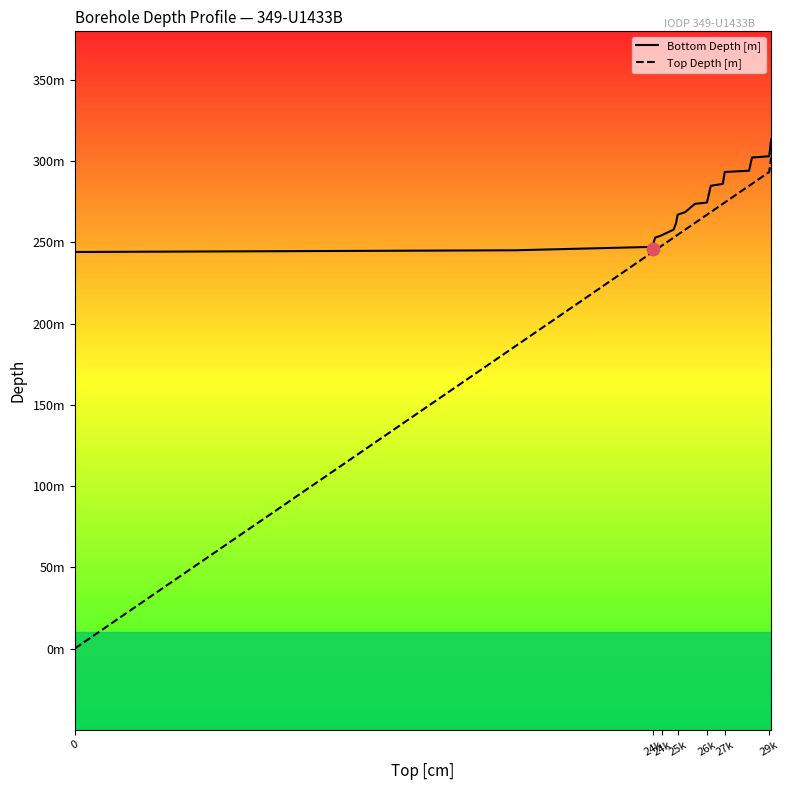

Which series reaches the maximum Y coordinate?

Bottom Depth [m]